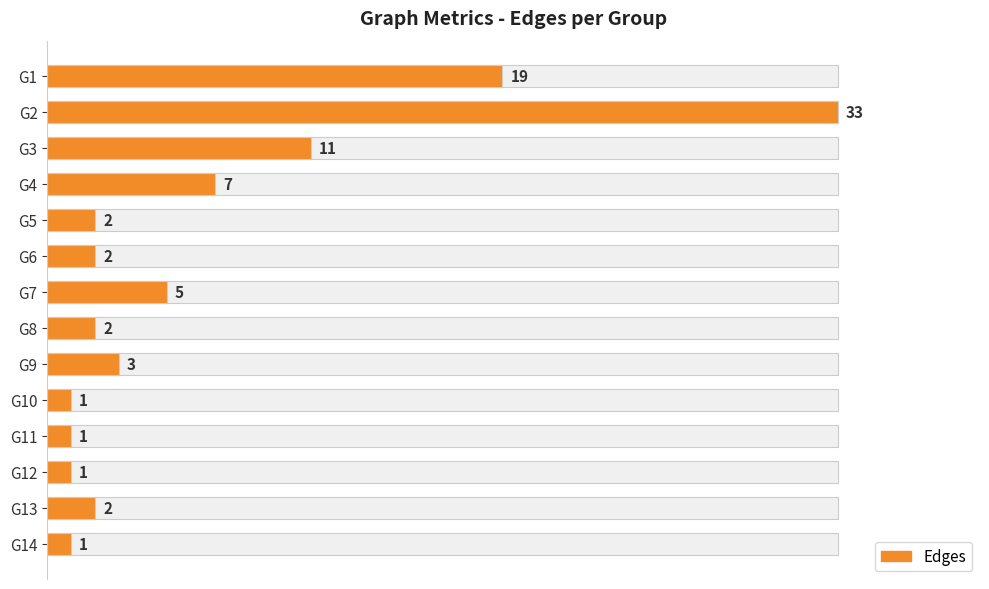

Are the bars horizontal?

Yes